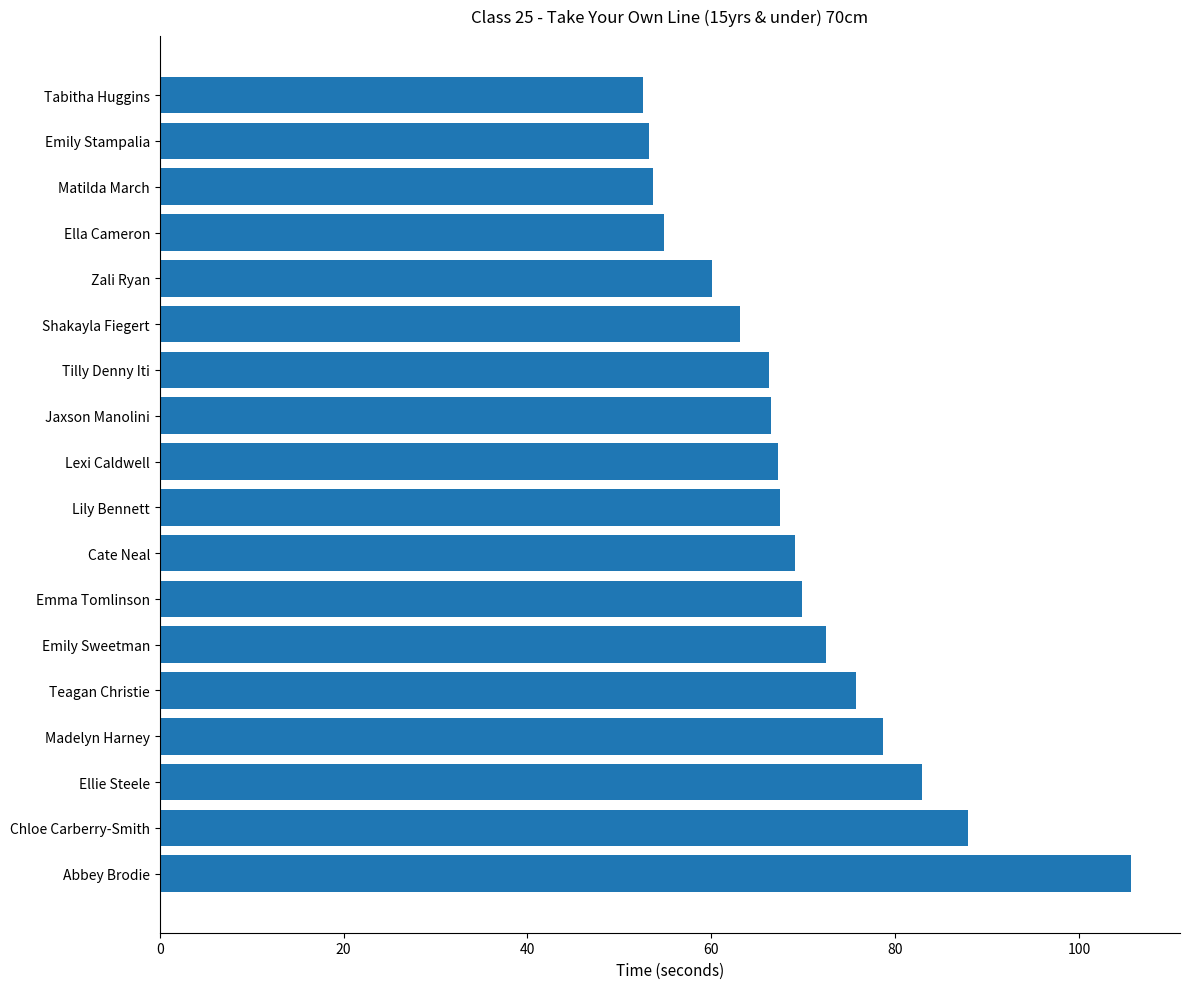

What is the approximate value at Emma Tomlinson?

69.9